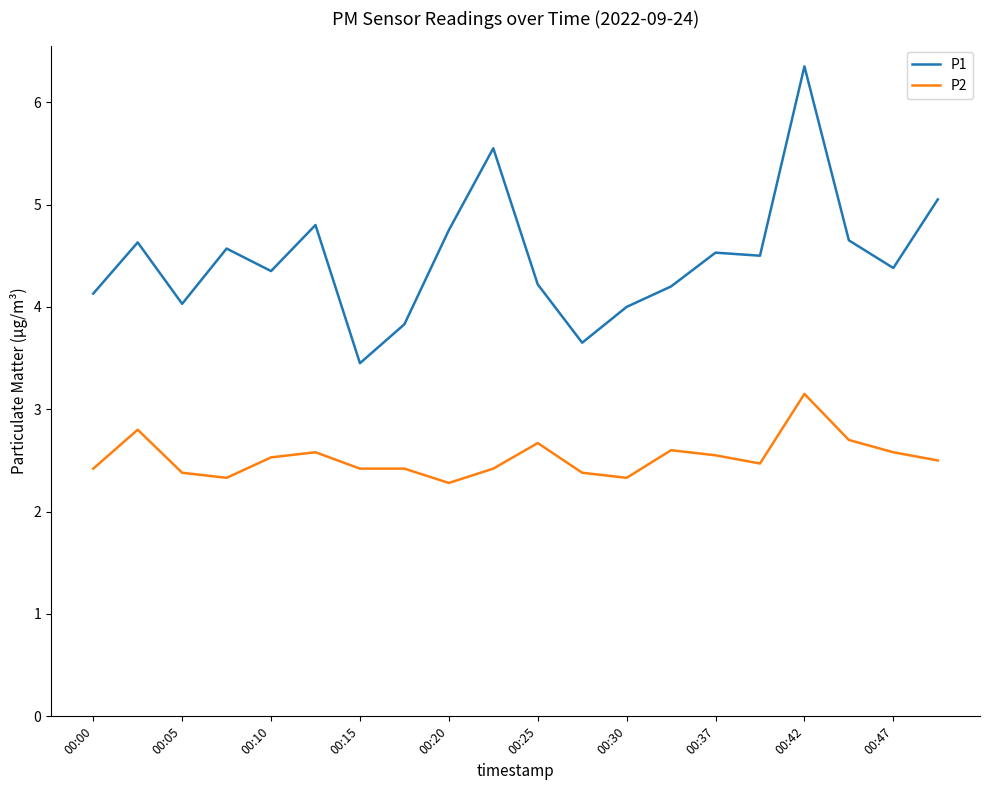

Which series has the largest total across all categories?

P1